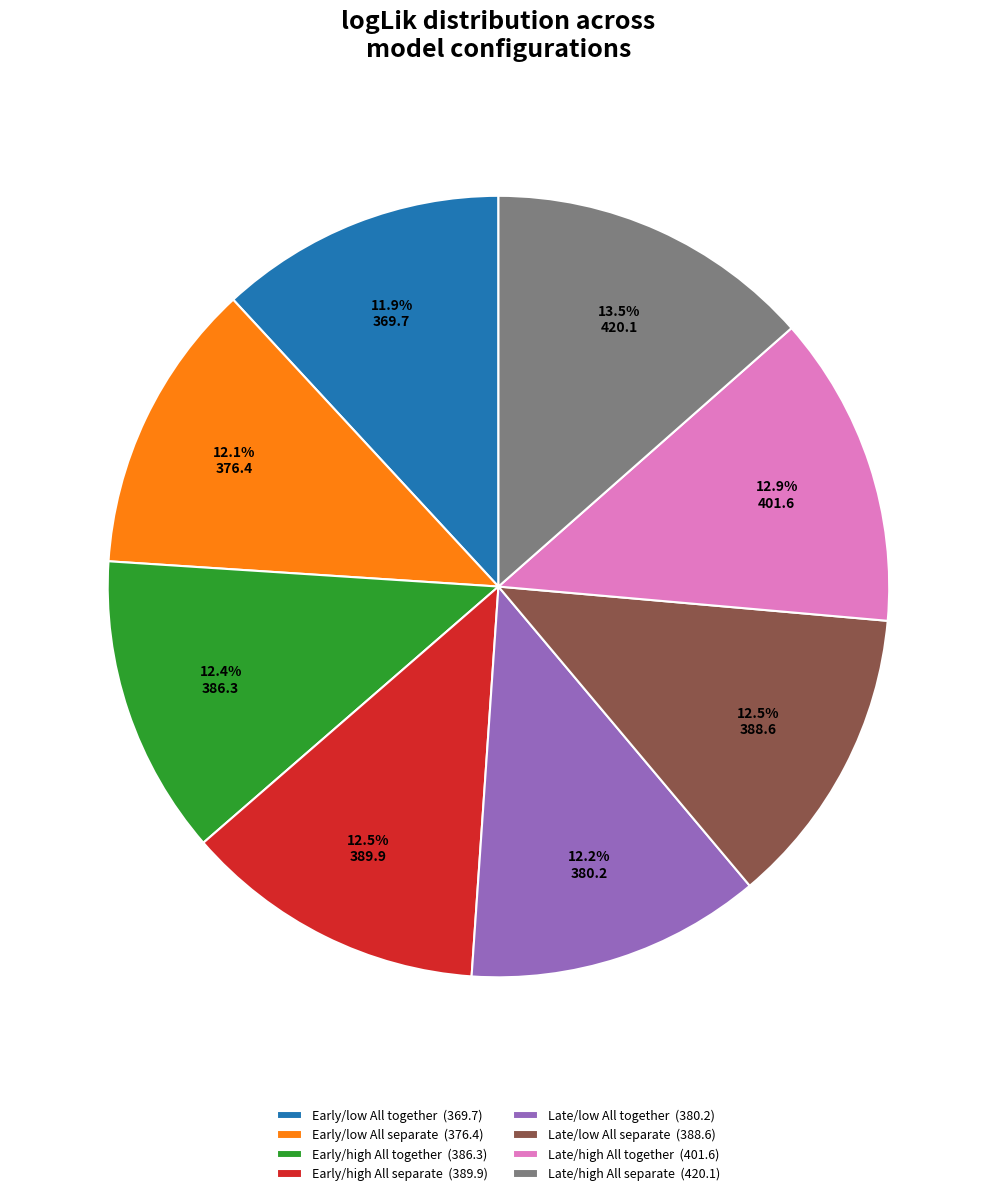

How many segments does this pie chart have?

8